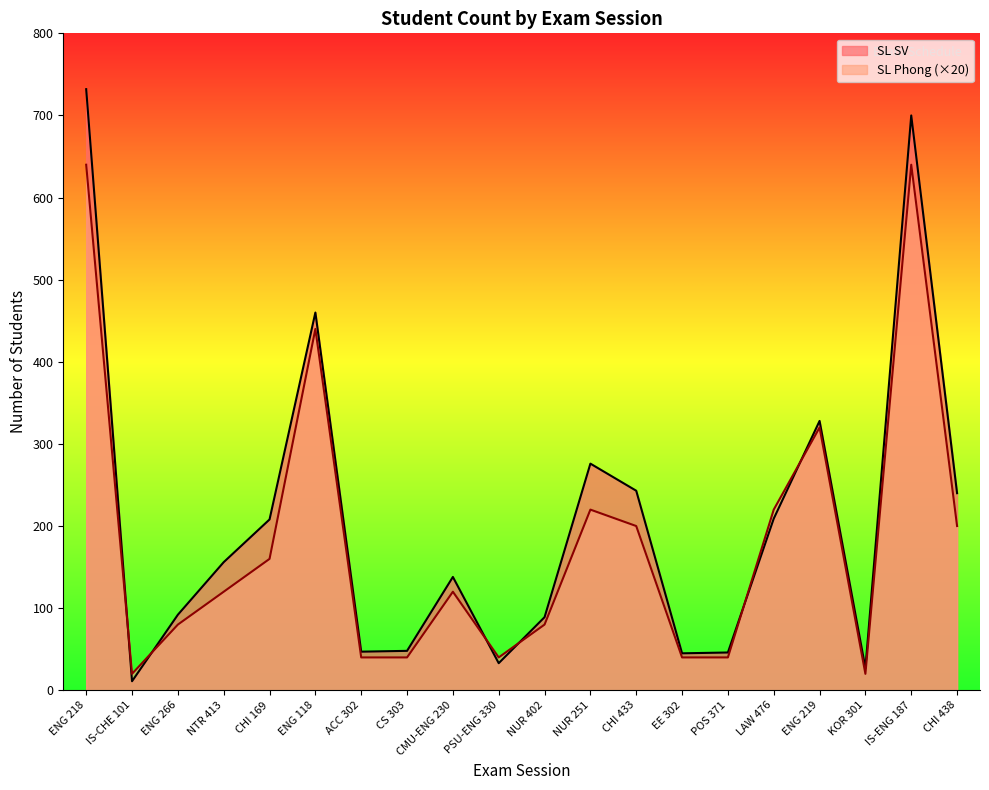

Where is the first local minimum for SL SV?

IS-CHE 101